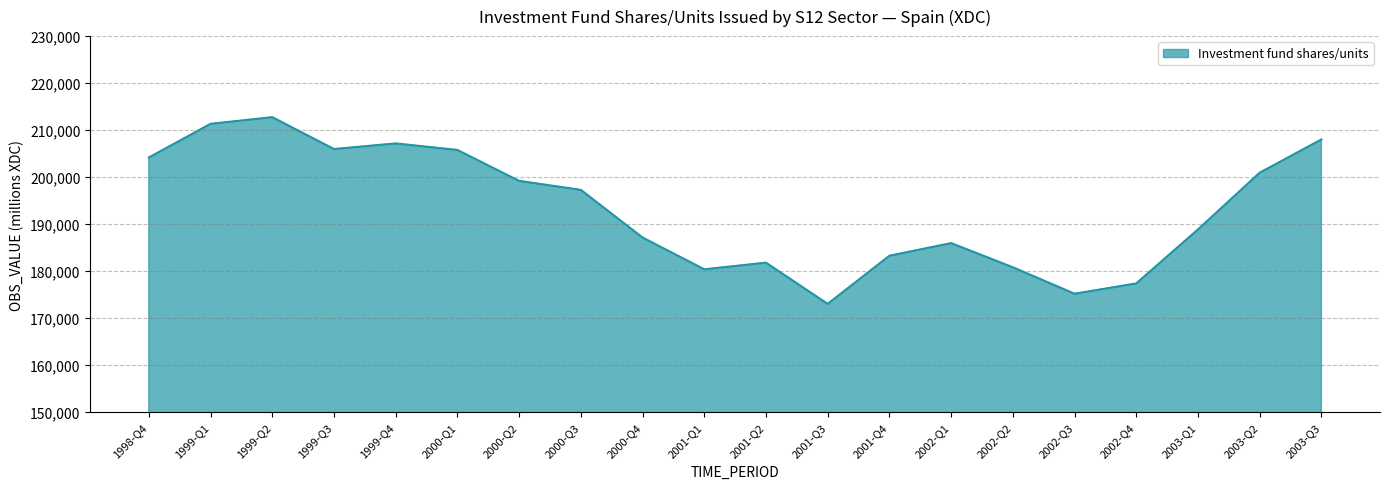

How many interior local peaks (higher than both neighbors) does the data have?

4